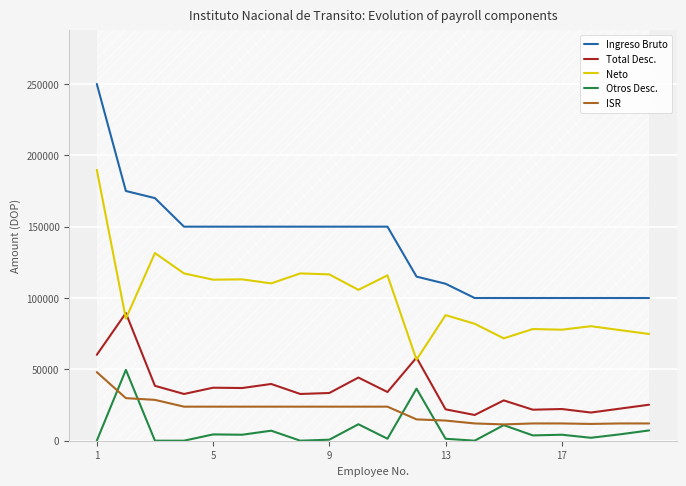

What is the highest value of the Neto series?

189803.0